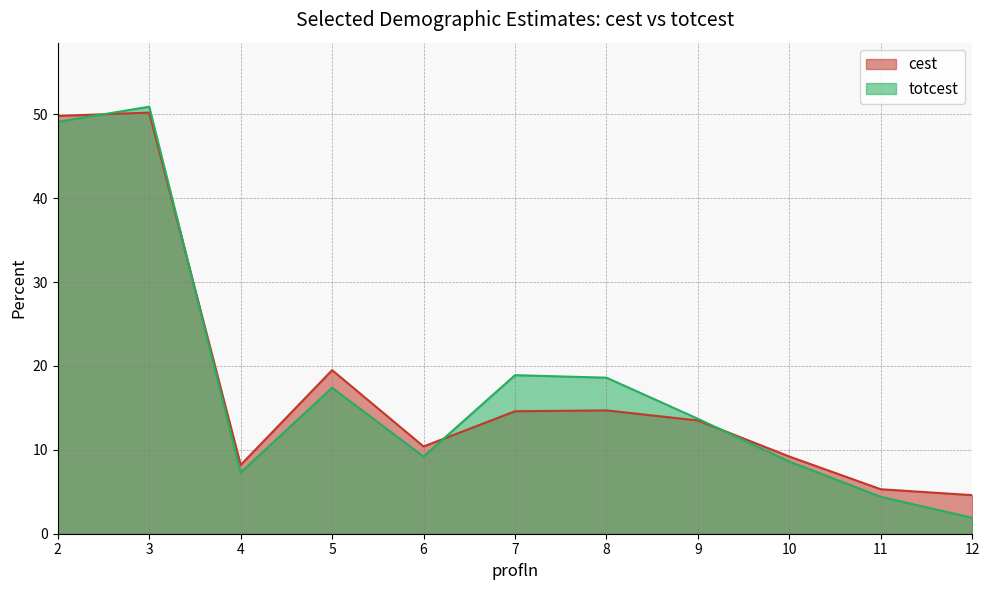

What is the value of the cest point at the 10th from the left?

5.3